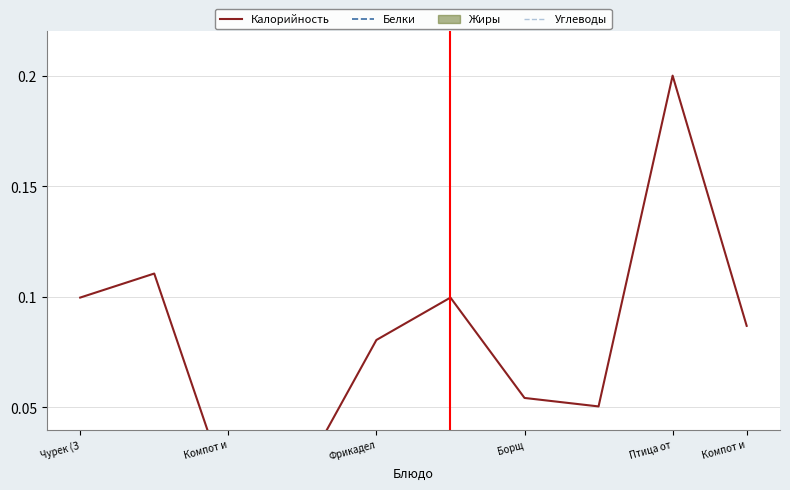

What is the total value across all series at Птица от?

0.2